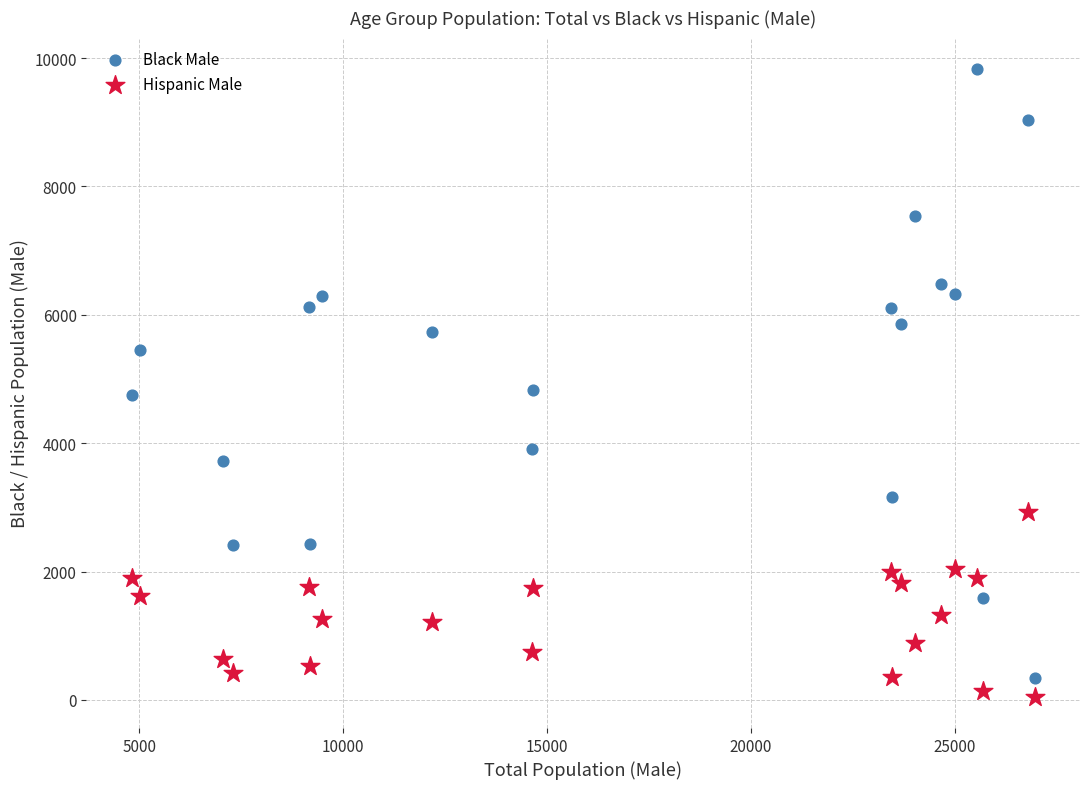

Which series contains the highest Y value?

Black Male